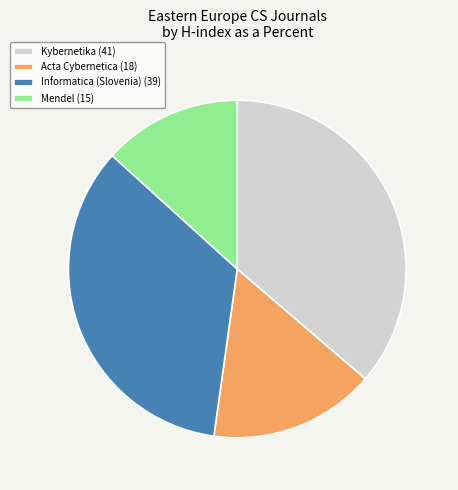

Combined, do Kybernetika (41) and Mendel (15) account for over 50%?

No